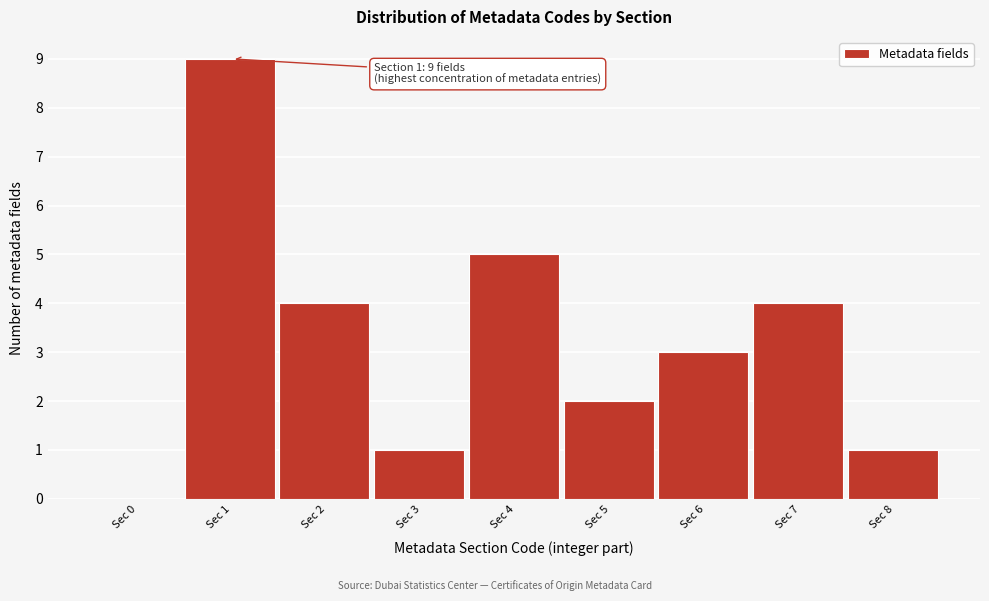

Reading left to right, transcribe all the data shown in this chart.

Sec 0=0	Sec 1=9	Sec 2=4	Sec 3=1	Sec 4=5	Sec 5=2	Sec 6=3	Sec 7=4	Sec 8=1